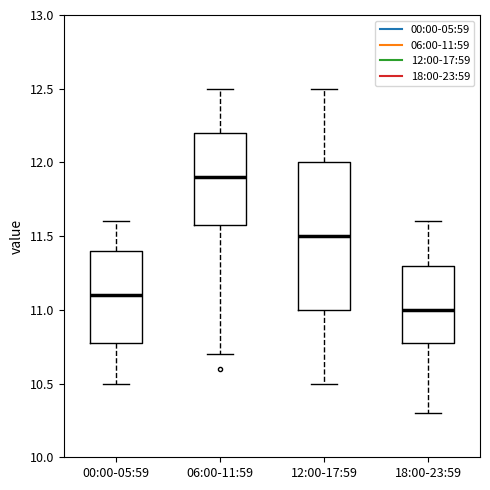

Where does the upper whisker of the box for 00:00-05:59 end on the y-axis? The values are not printed on the chart, so give them approximately, as read against the axis.

11.6